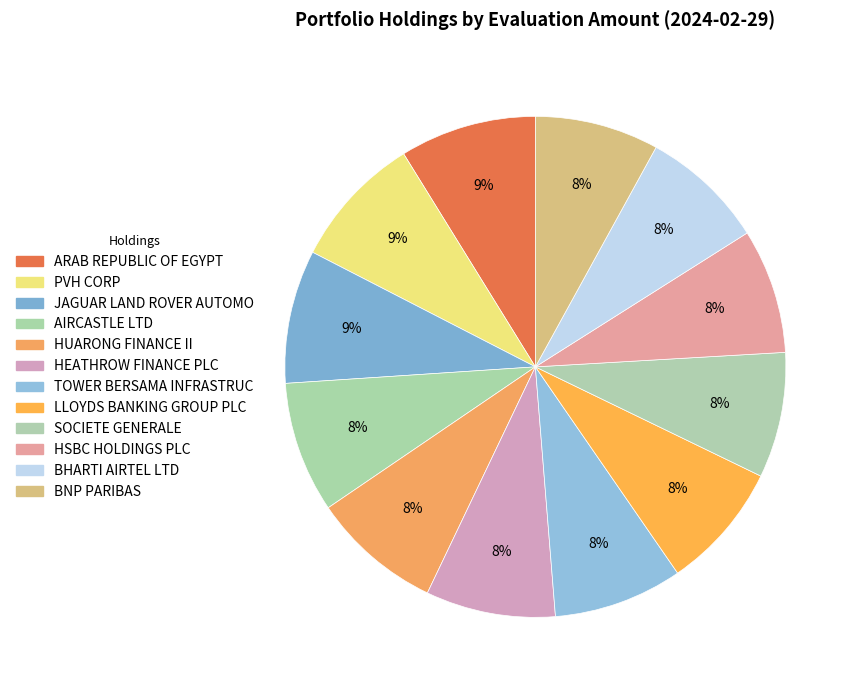

How many slices are in this pie chart?

12